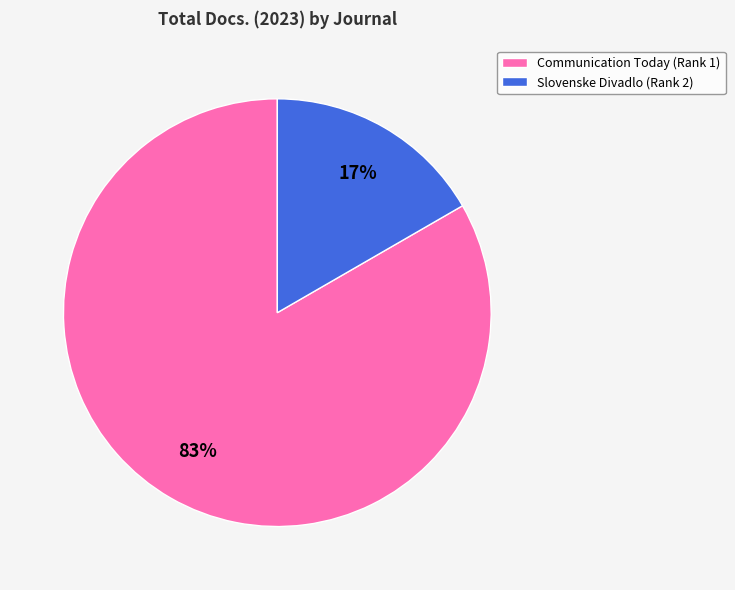

Do Communication Today (Rank 1) and Slovenske Divadlo (Rank 2) together represent more than half of the pie?

Yes